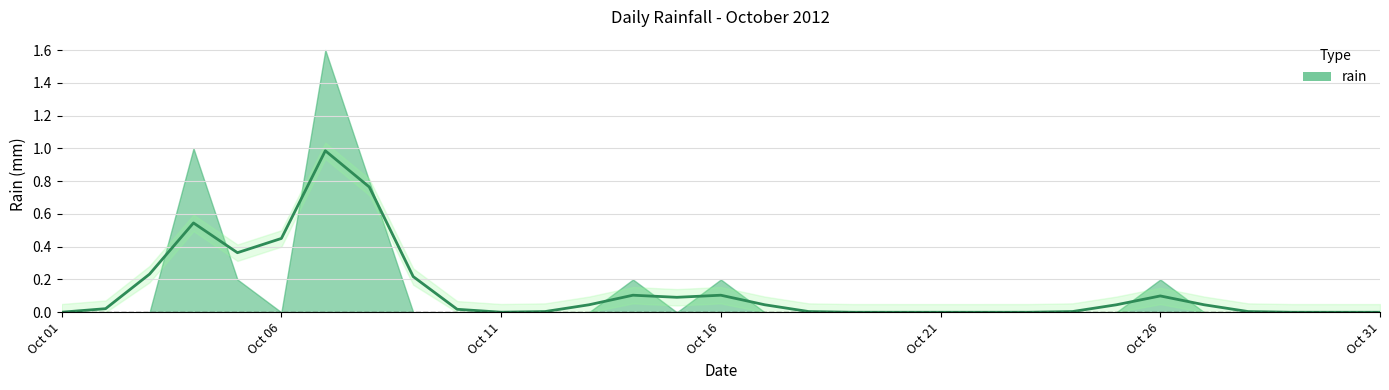

Does the chart display data point markers on the line(s)?

No